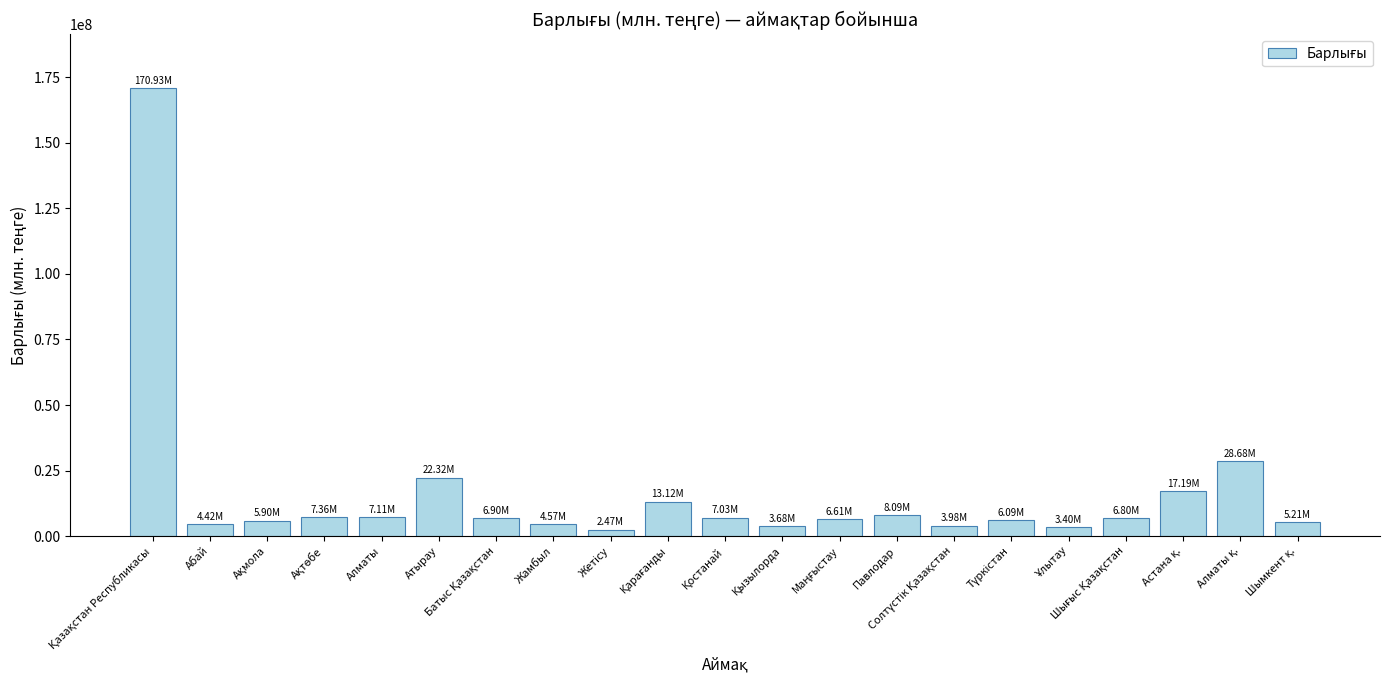

True or false: the data shows 4420400.1 at Абай.

True